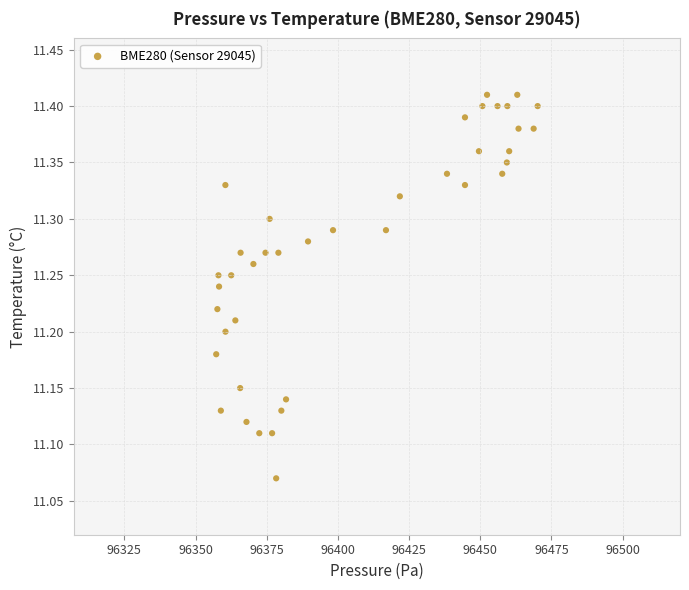

What is the range of X values (max minus min)?

112.9